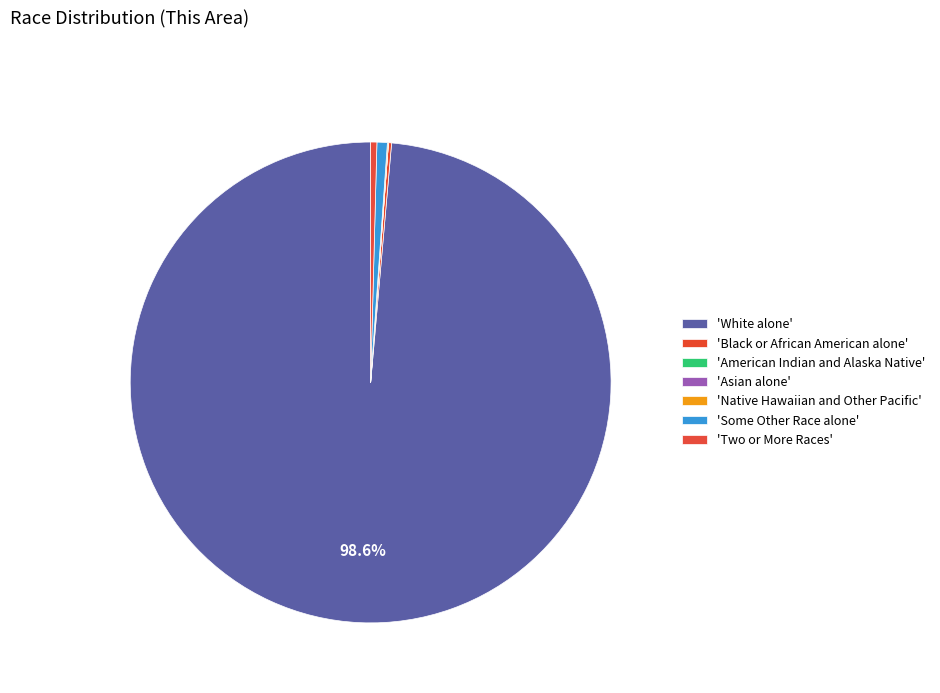

Rank the categories by value from highest to lowest.

White alone, Some Other Race alone, Two or More Races, Black or African American alone, Native Hawaiian and Other Pacific, American Indian and Alaska Native, Asian alone